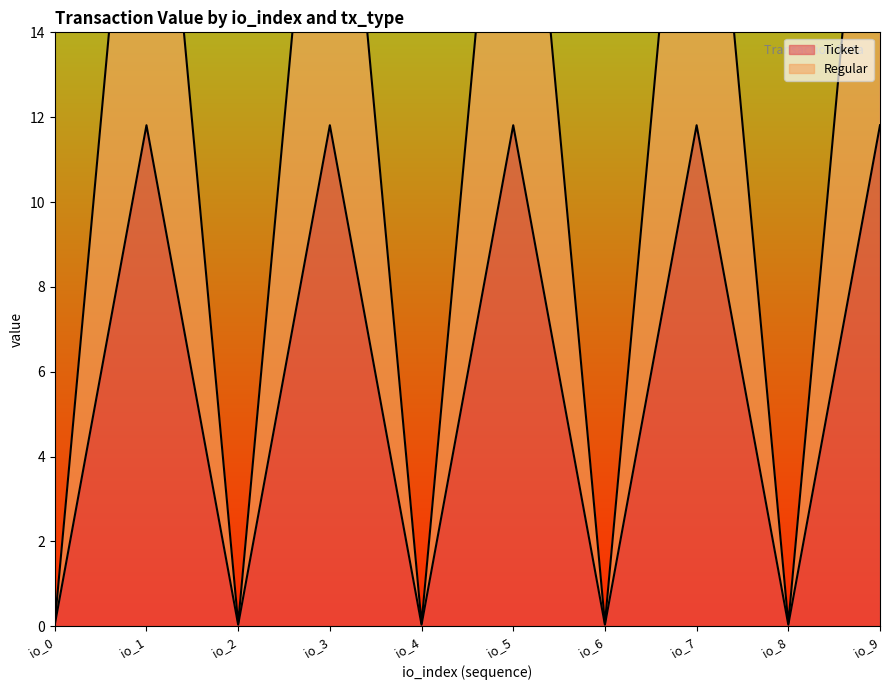

How many lines are shown in the chart?

2